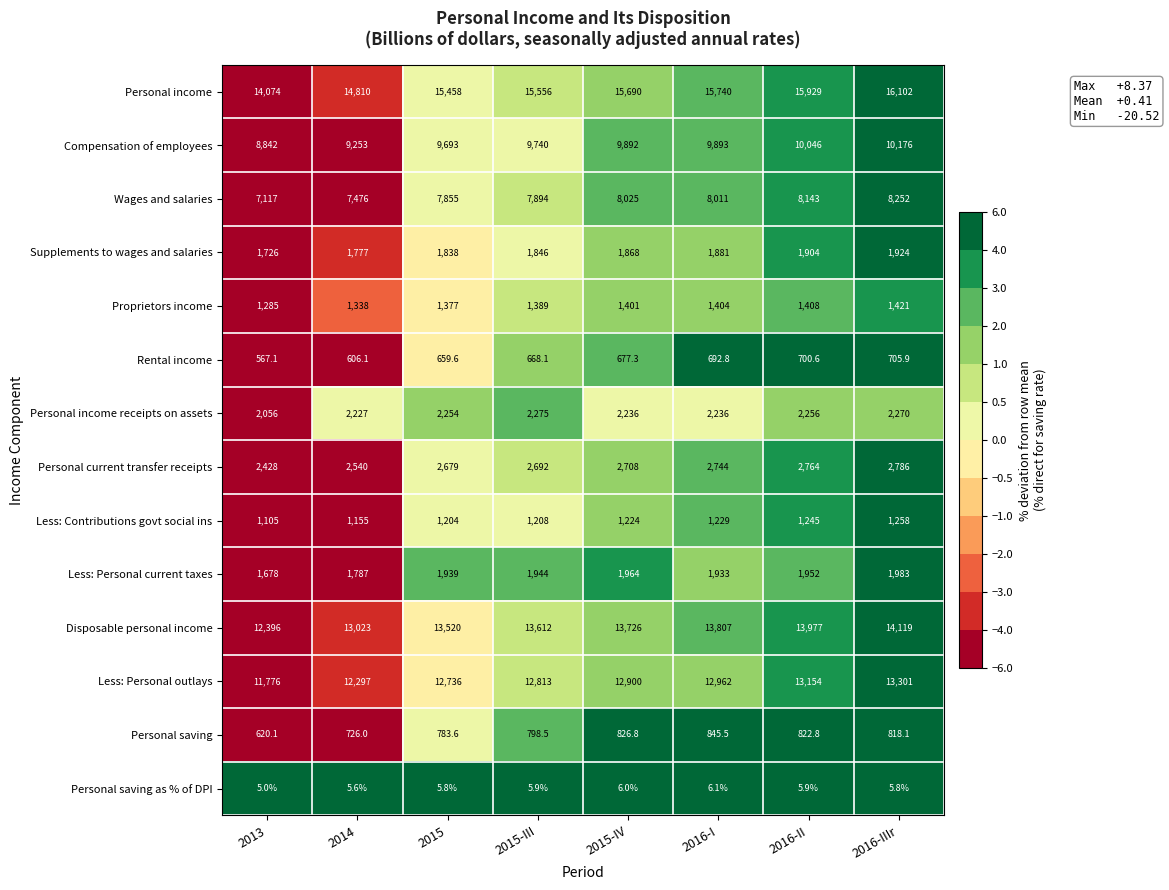

What value does the Personal saving as % of DPI series have at 2013?

5.0